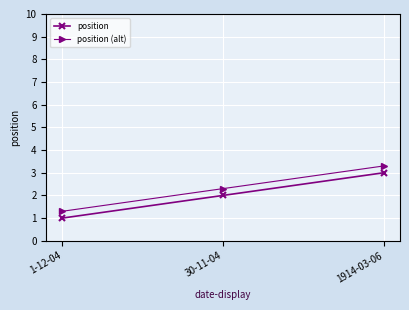

Which series has the largest total across all categories?

position (alt)